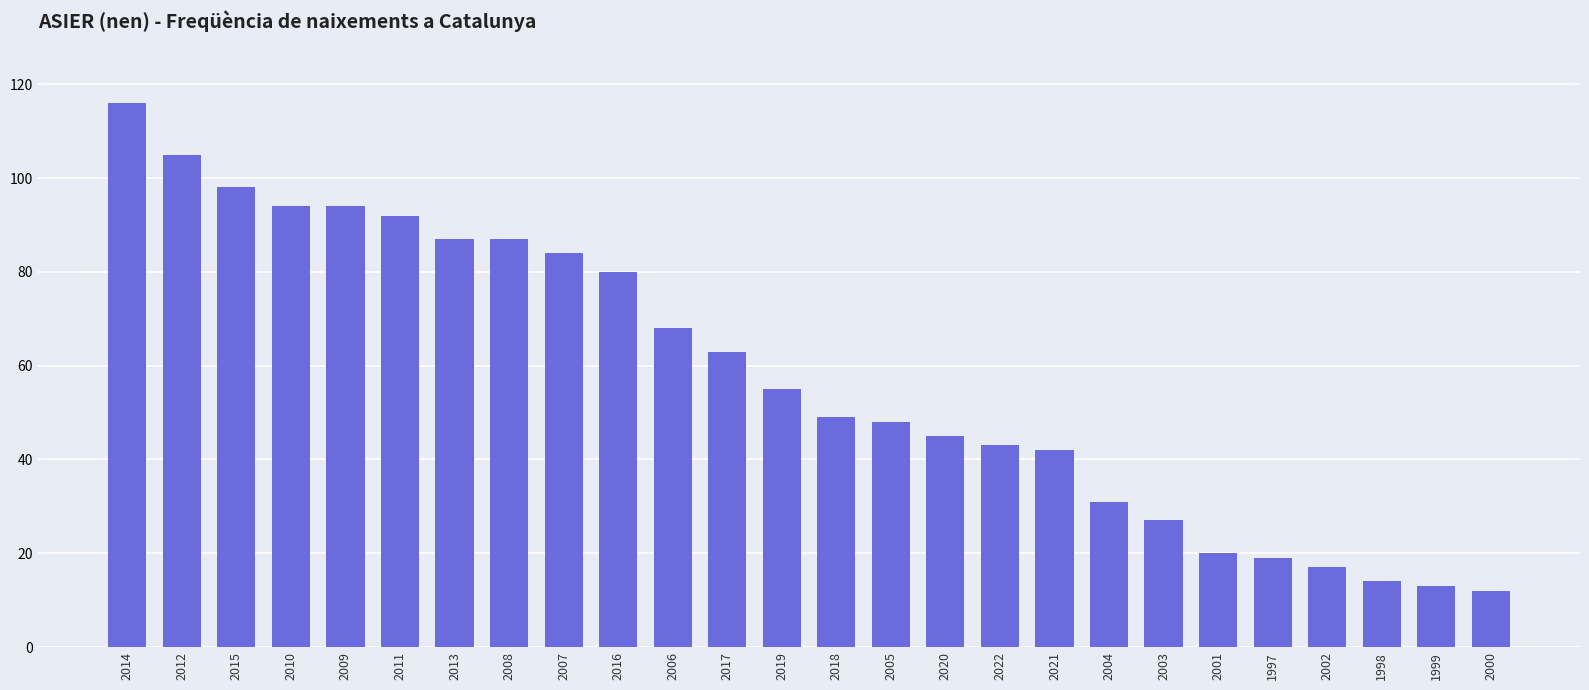

Count the number of data series in this chart.

1